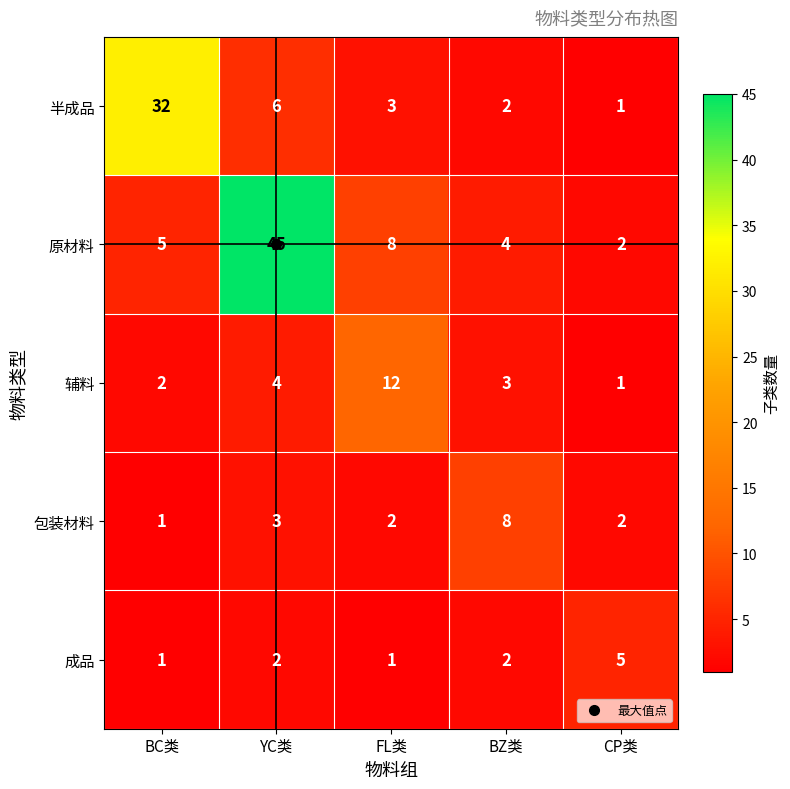

Rank the categories by 原材料 value from highest to lowest.

YC类, FL类, BC类, BZ类, CP类